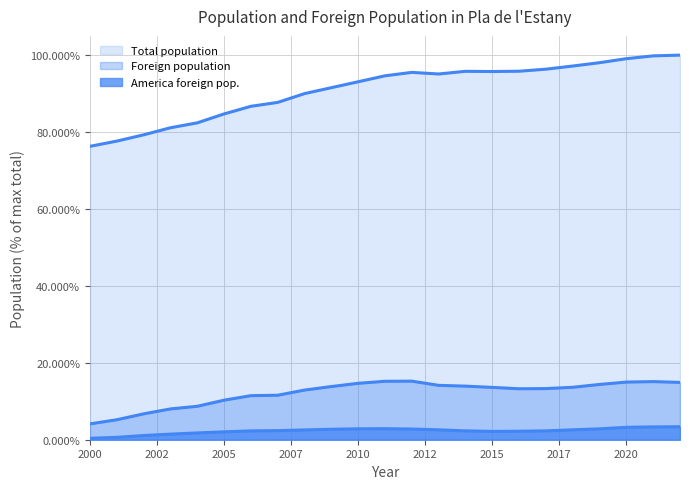

How many data points does each series have?

23